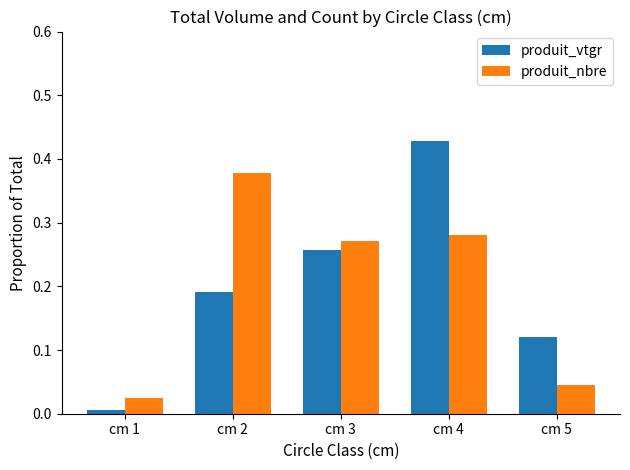

Which category has the lowest value in the produit_nbre series?

cm 1